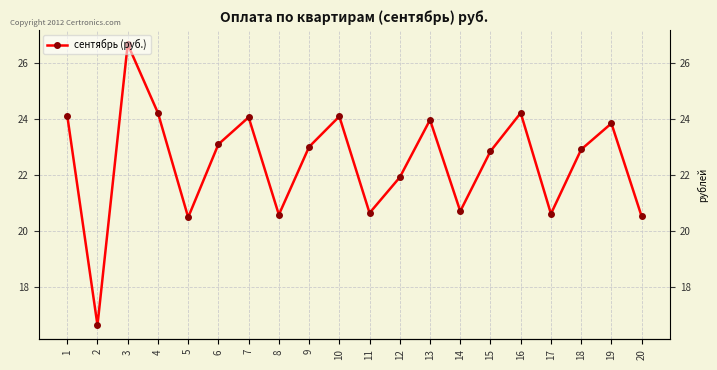

How many lines are shown in the chart?

1